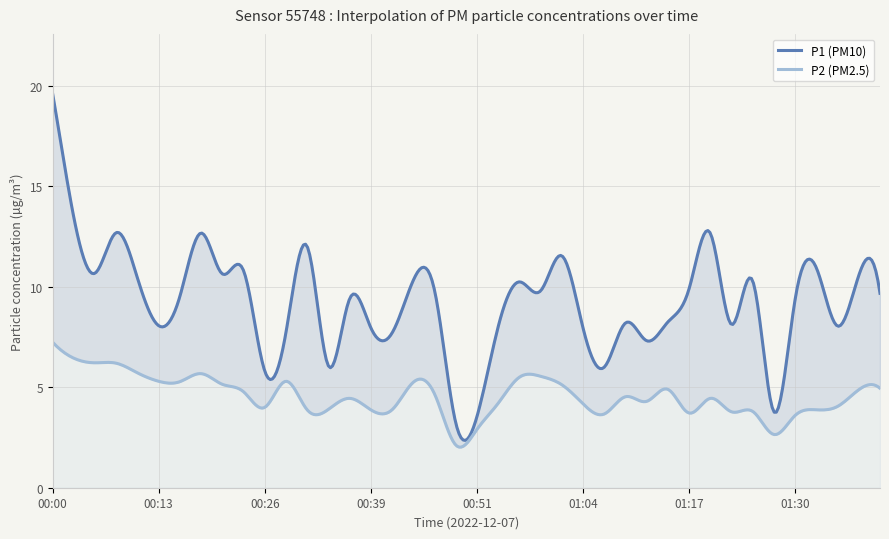

Which series has the widest spread of values?

P1